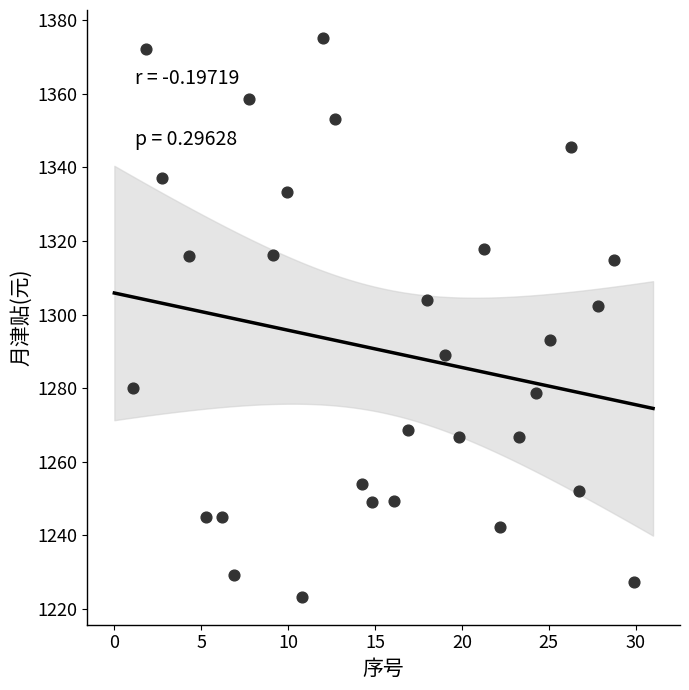

What Y value in the scatter plot is closest to 1299?

1302.3